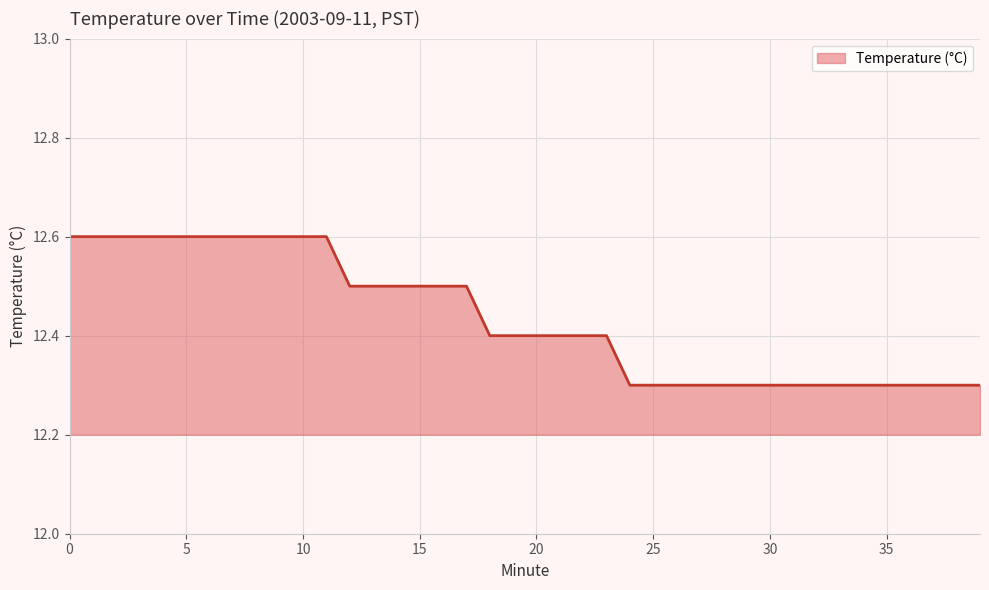

What is the difference between the second highest and minimum values?

0.3